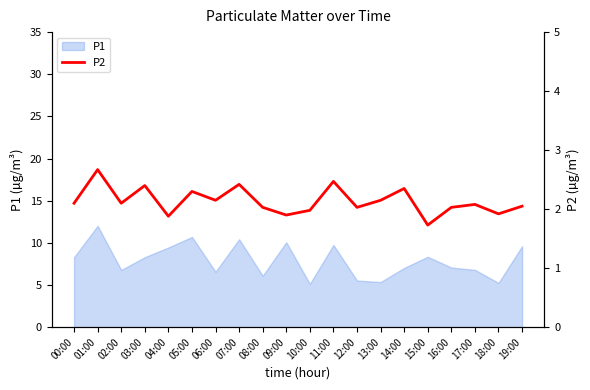

What is the difference between the maximum and second lowest values?

0.8